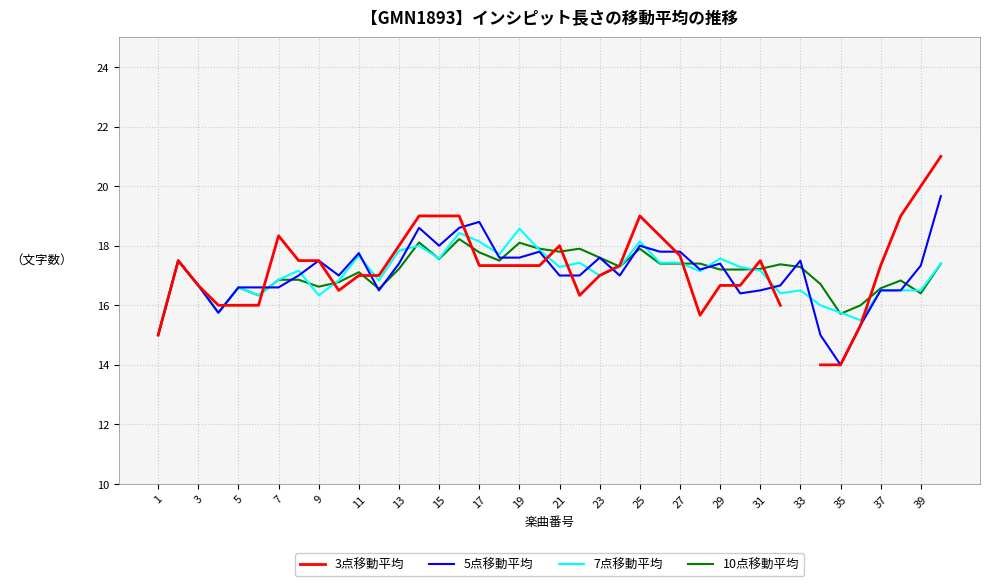

True or false: 5点移動平均 has a value of 24.7 at 25.

False